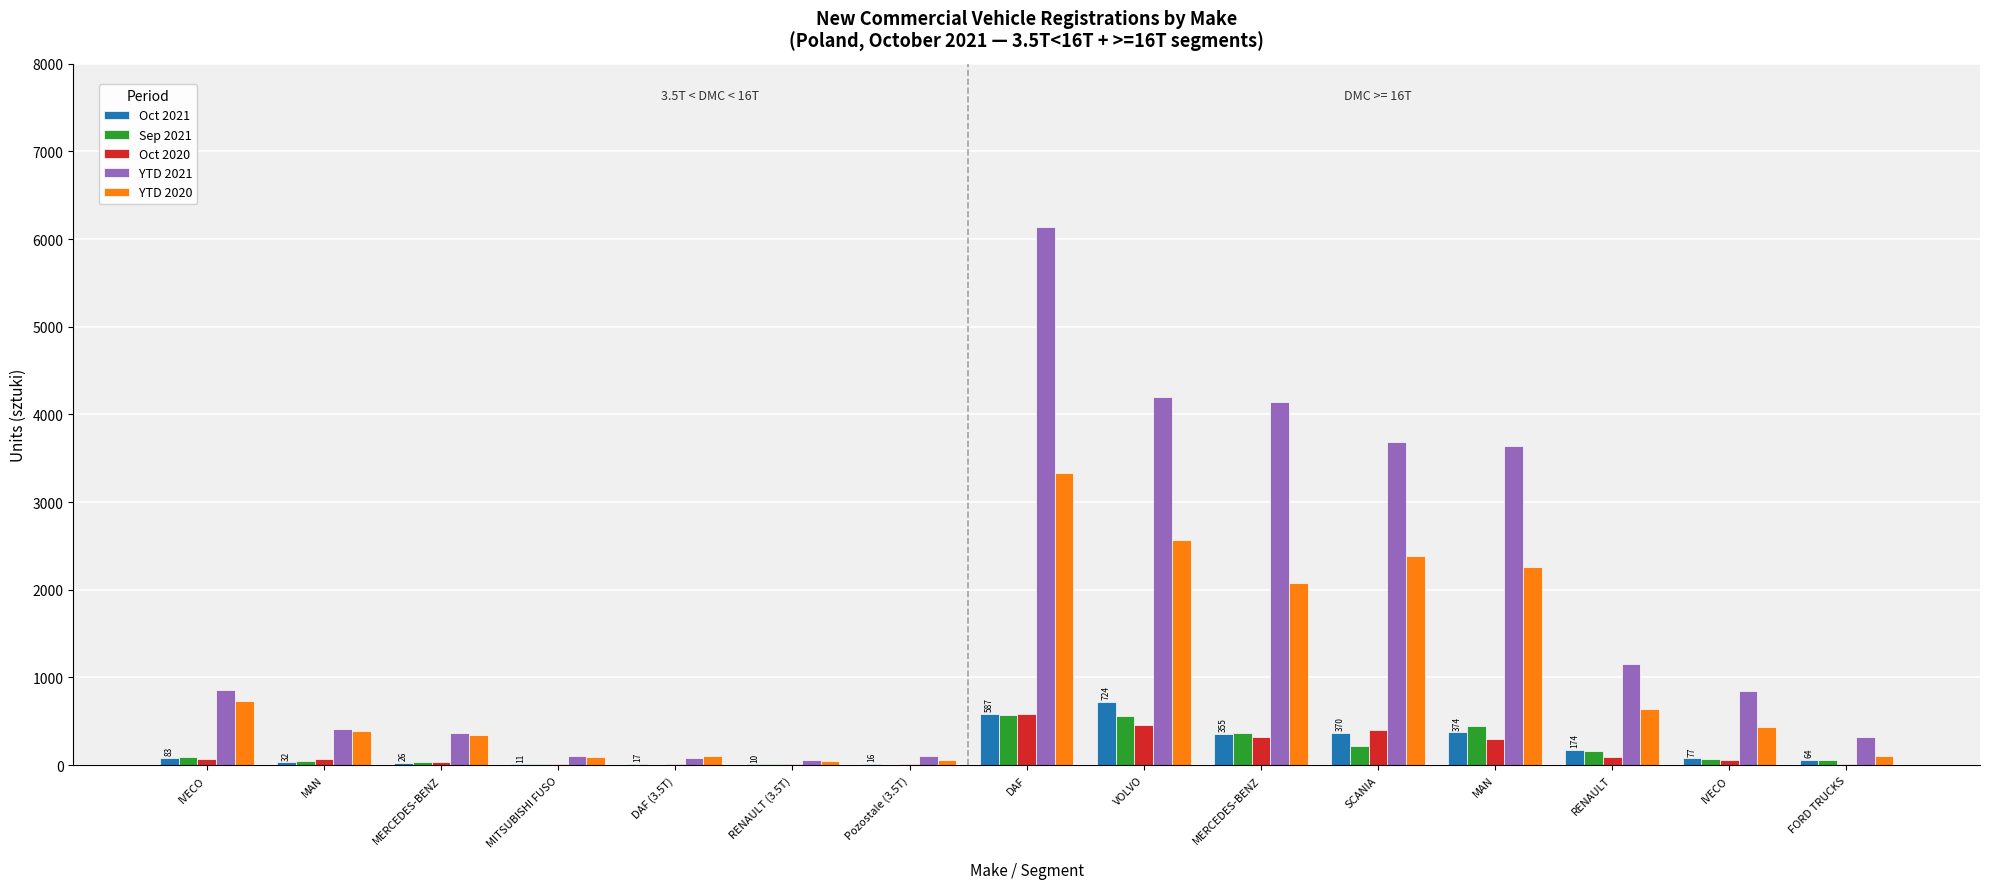

Which category has the lowest value in the Sep 2021 series?

DAF (3.5T)